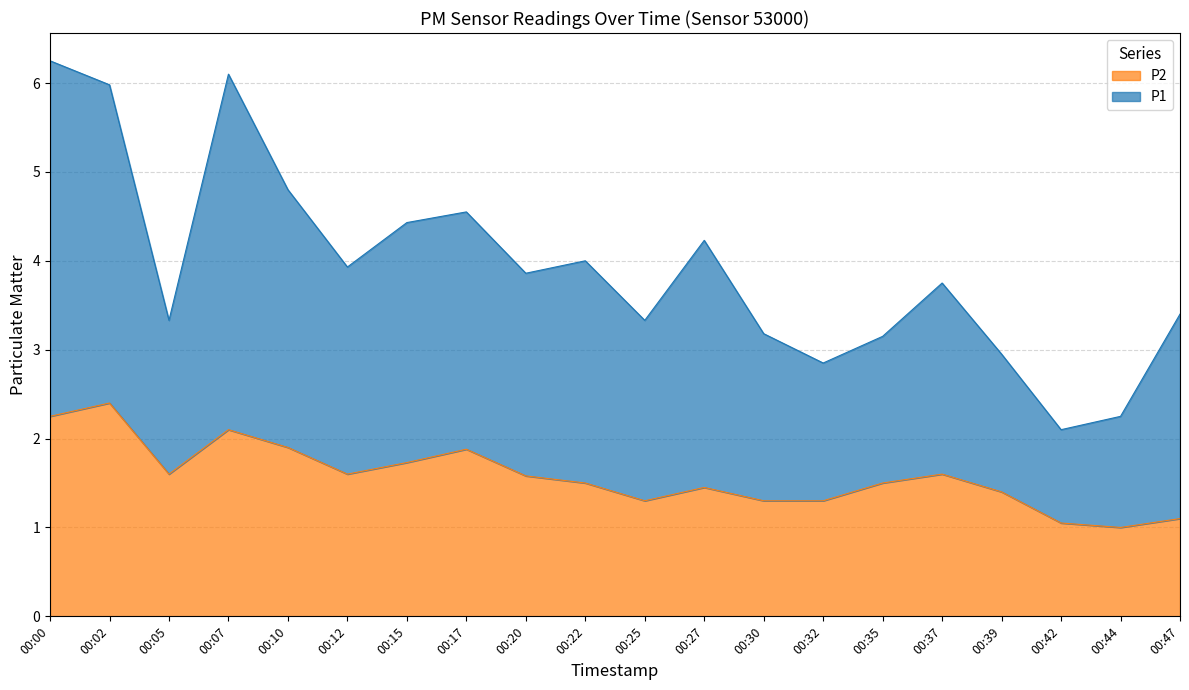

How many lines are shown in the chart?

2